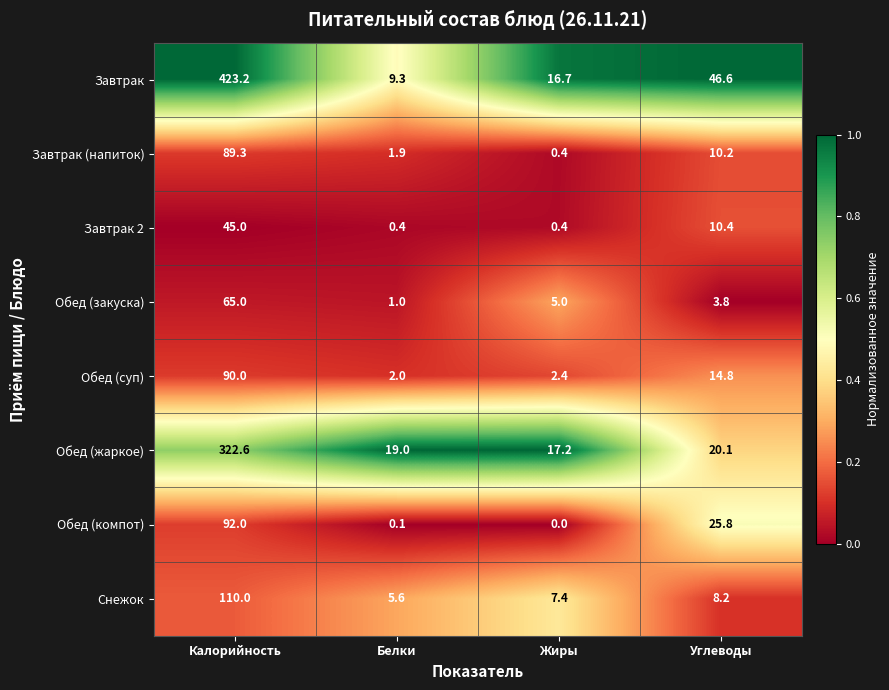

The value of Обед (жаркое) at Жиры is 25.4. True or false?

False